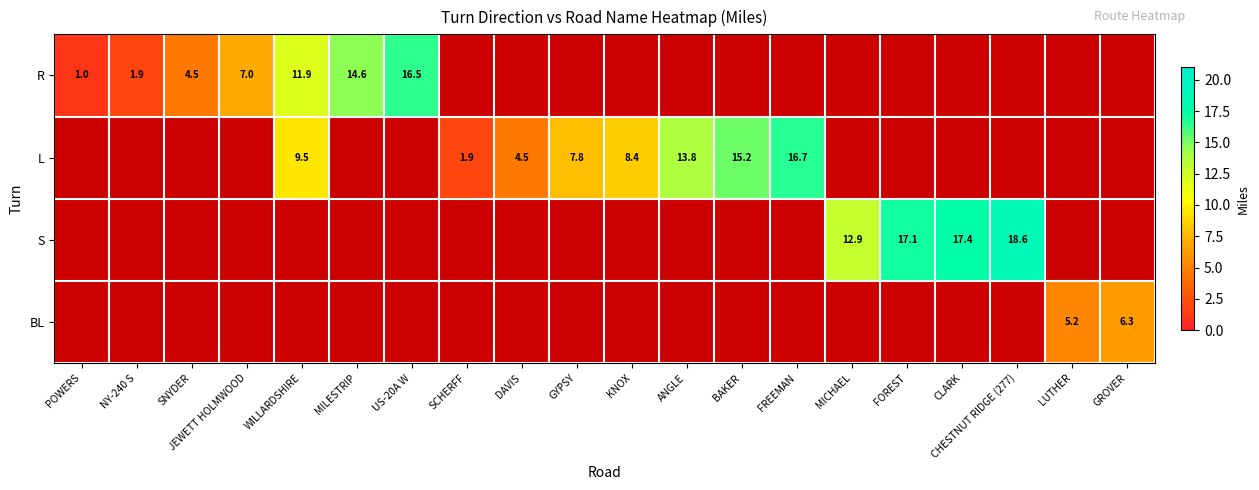

Is the value of R at WILLARDSHIRE greater than the value of S at CHESTNUT RIDGE (277)?

No